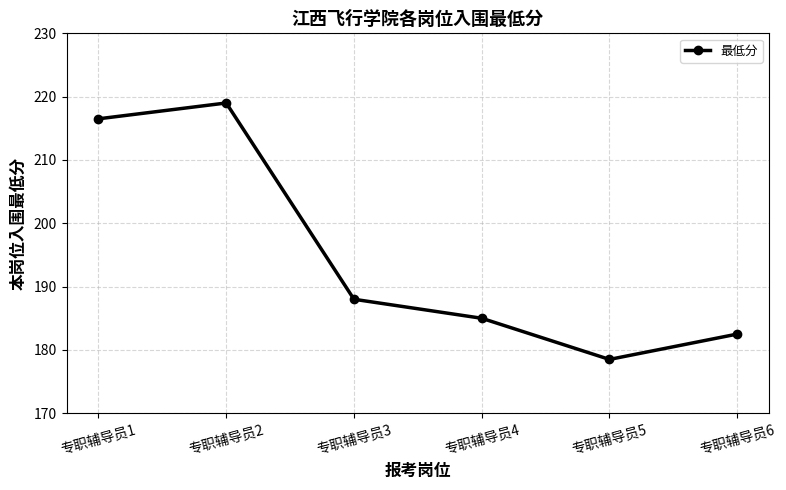

What is the average value?

194.9